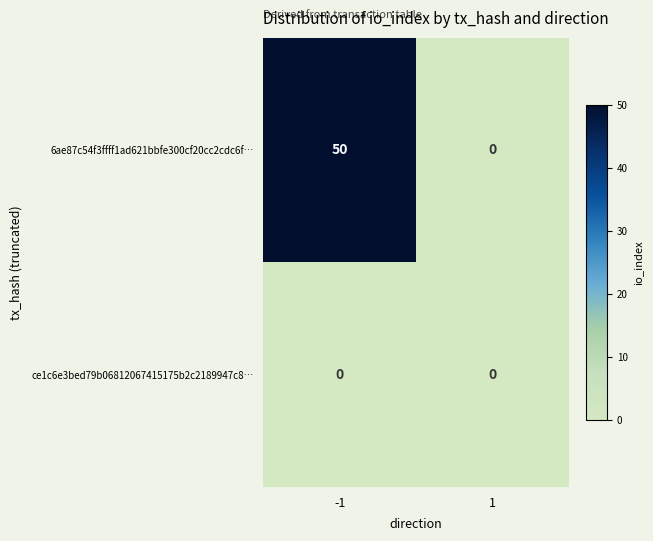

At which category does the chart reach its peak across all series?

-1